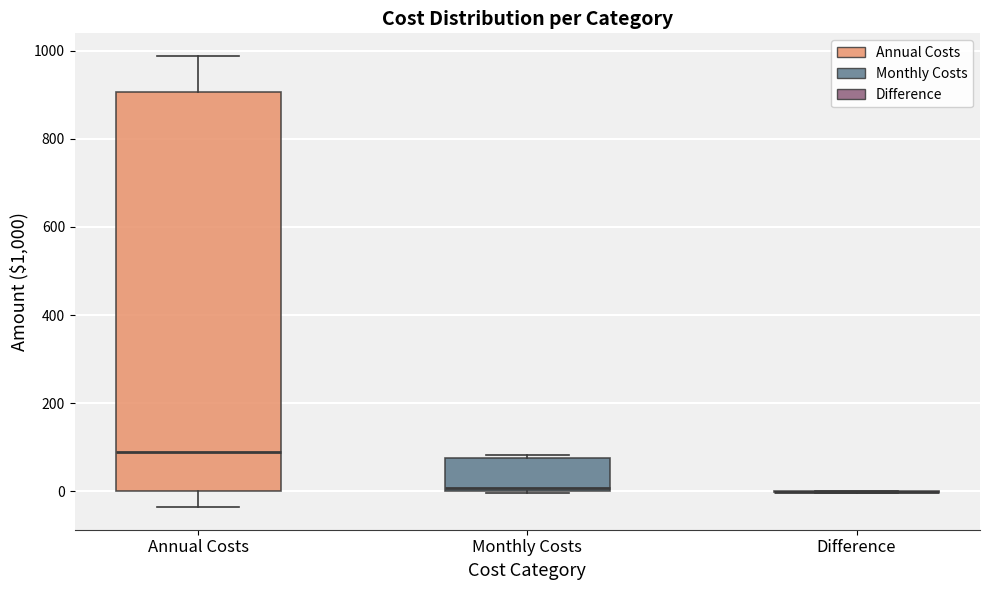

Where is the upper edge of the box for Monthly Costs on the y-axis? The values are not printed on the chart, so give them approximately, as read against the axis.

80